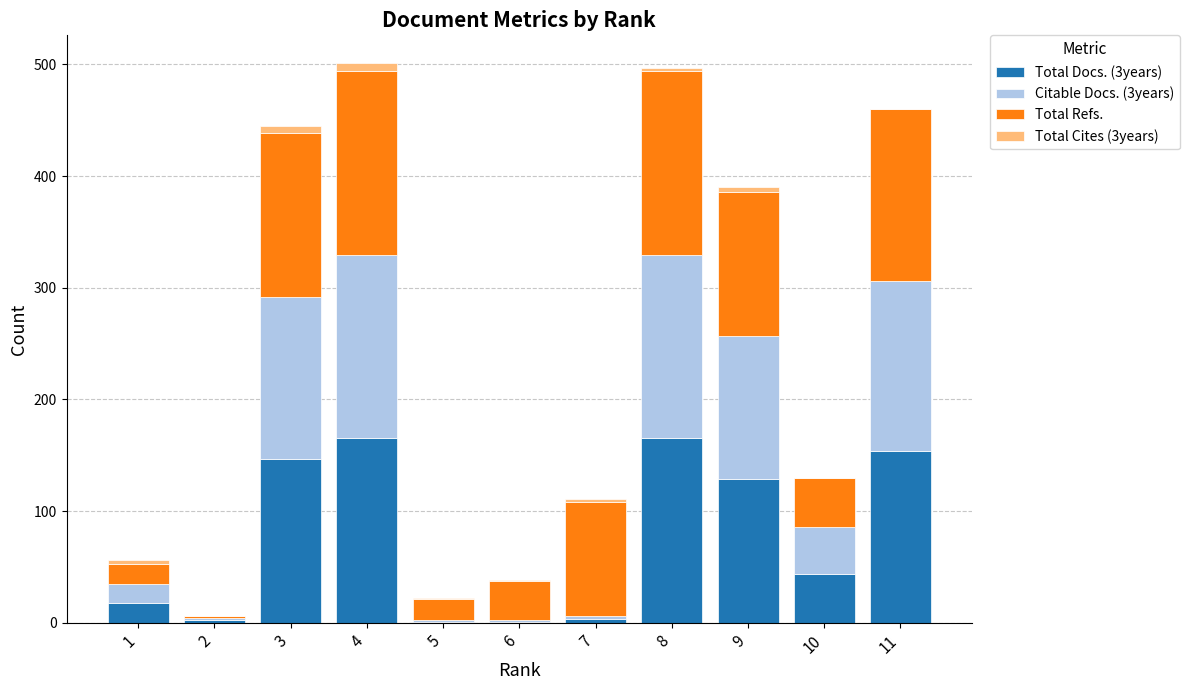

What is the total value across all series at 1?

56